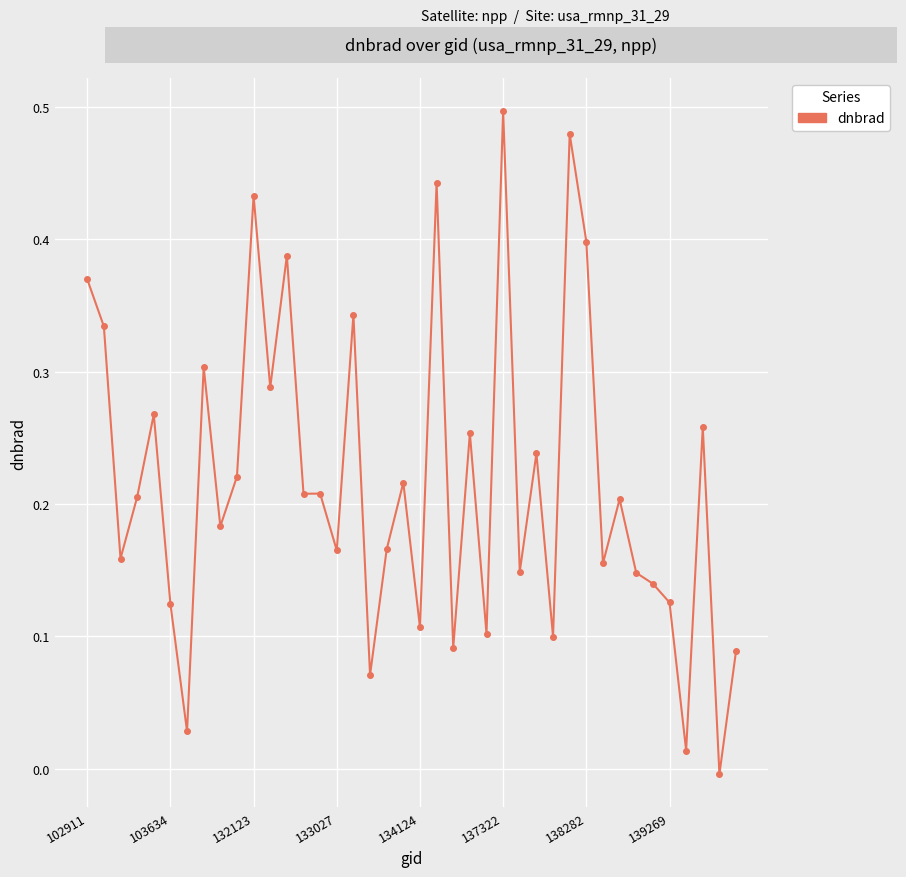

True or false: the data has more than 1 interior local peaks.

True